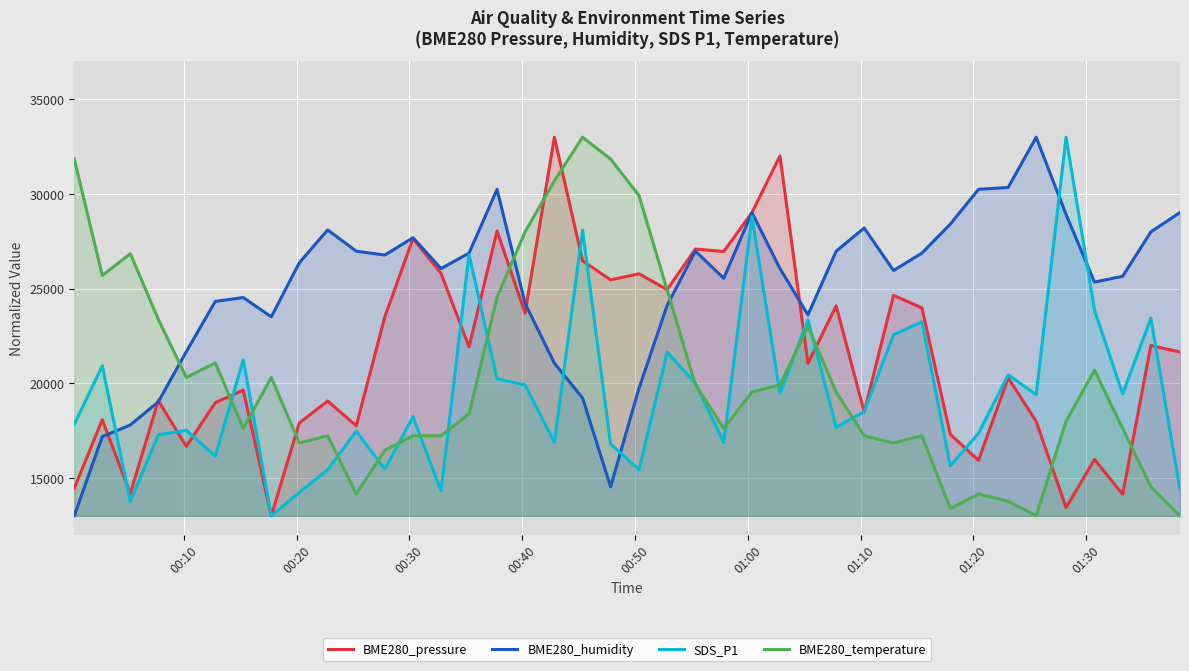

List the series in order of their overall mean, highest first.

BME280_humidity, BME280_pressure, BME280_temperature, SDS_P1